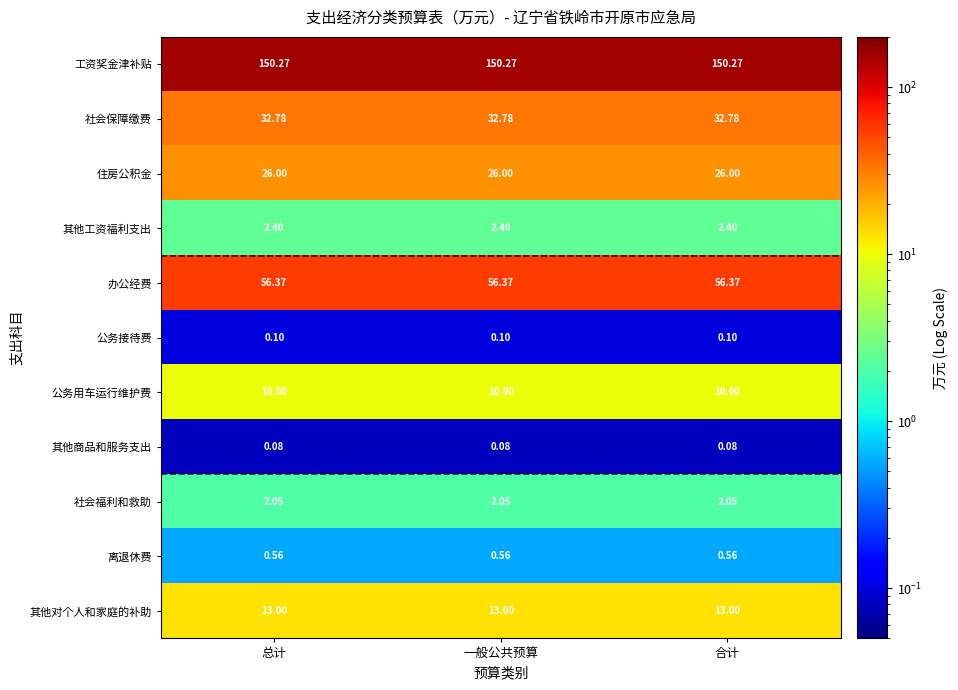

At how many categories does at least one series exceed 8?

3